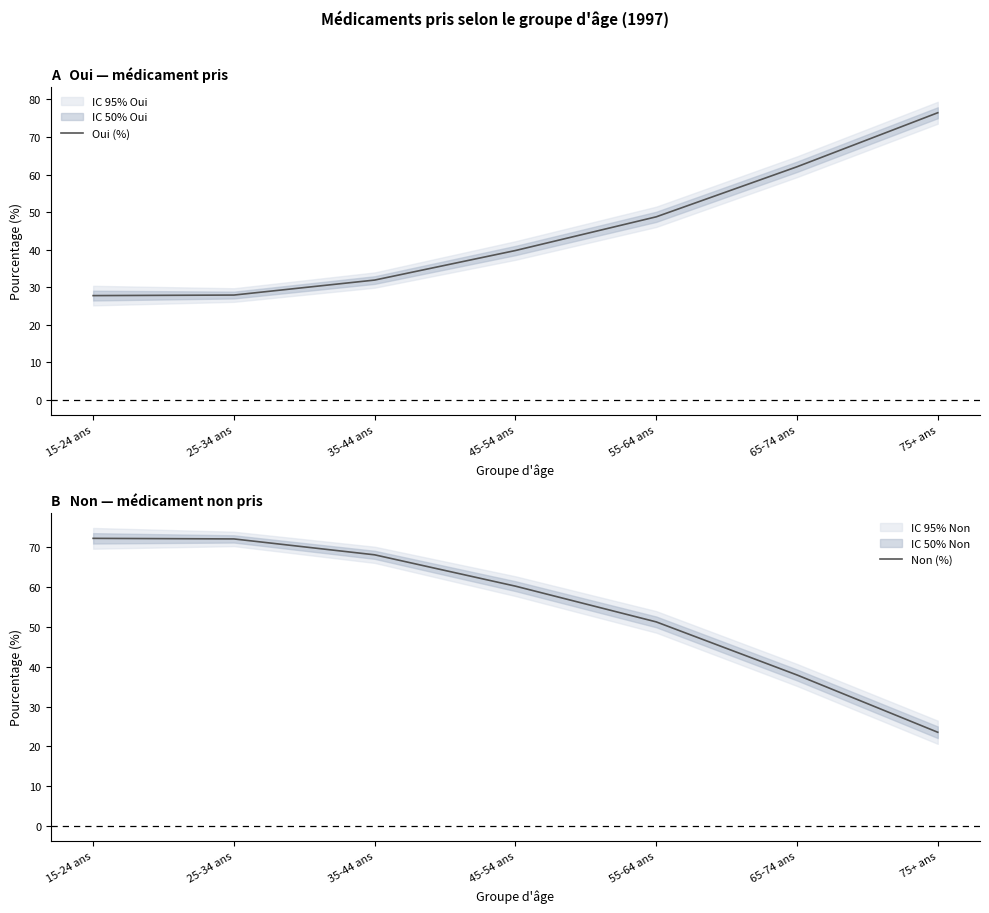

Rank the categories by Non (%) value from lowest to highest.

75+ ans, 65-74 ans, 55-64 ans, 45-54 ans, 35-44 ans, 25-34 ans, 15-24 ans